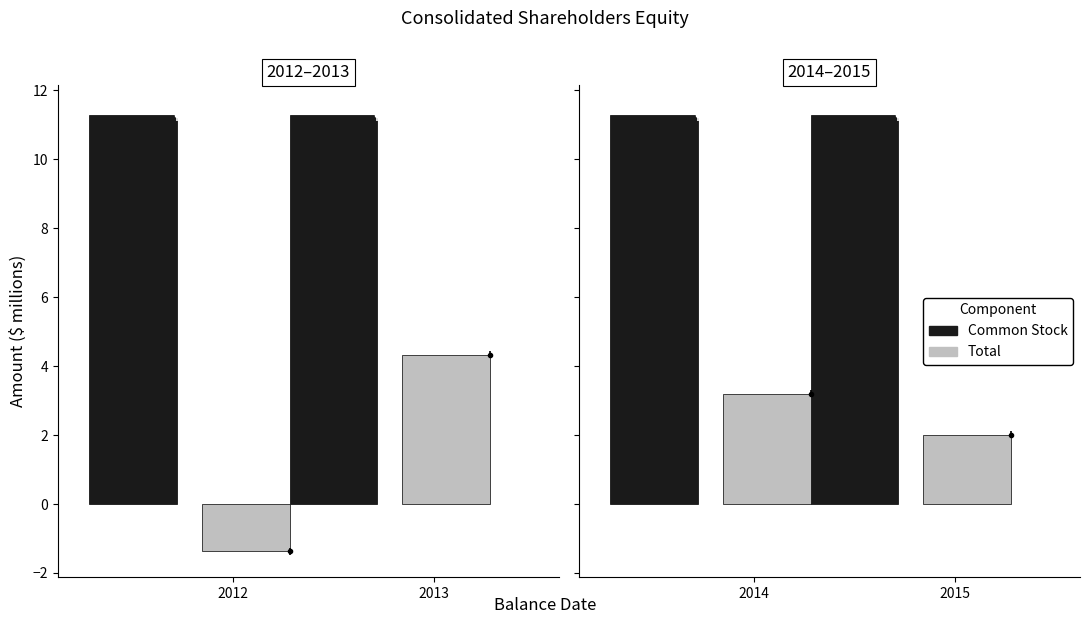

Is the value of Total at 2012 greater than the value of Common Stock at 2013?

No